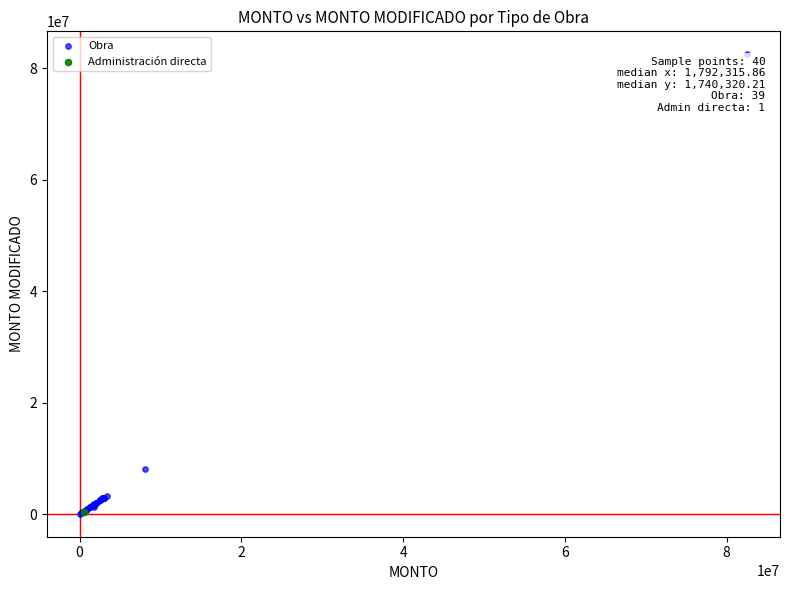

What are all the series names shown in the legend?

Obra, Administración directa